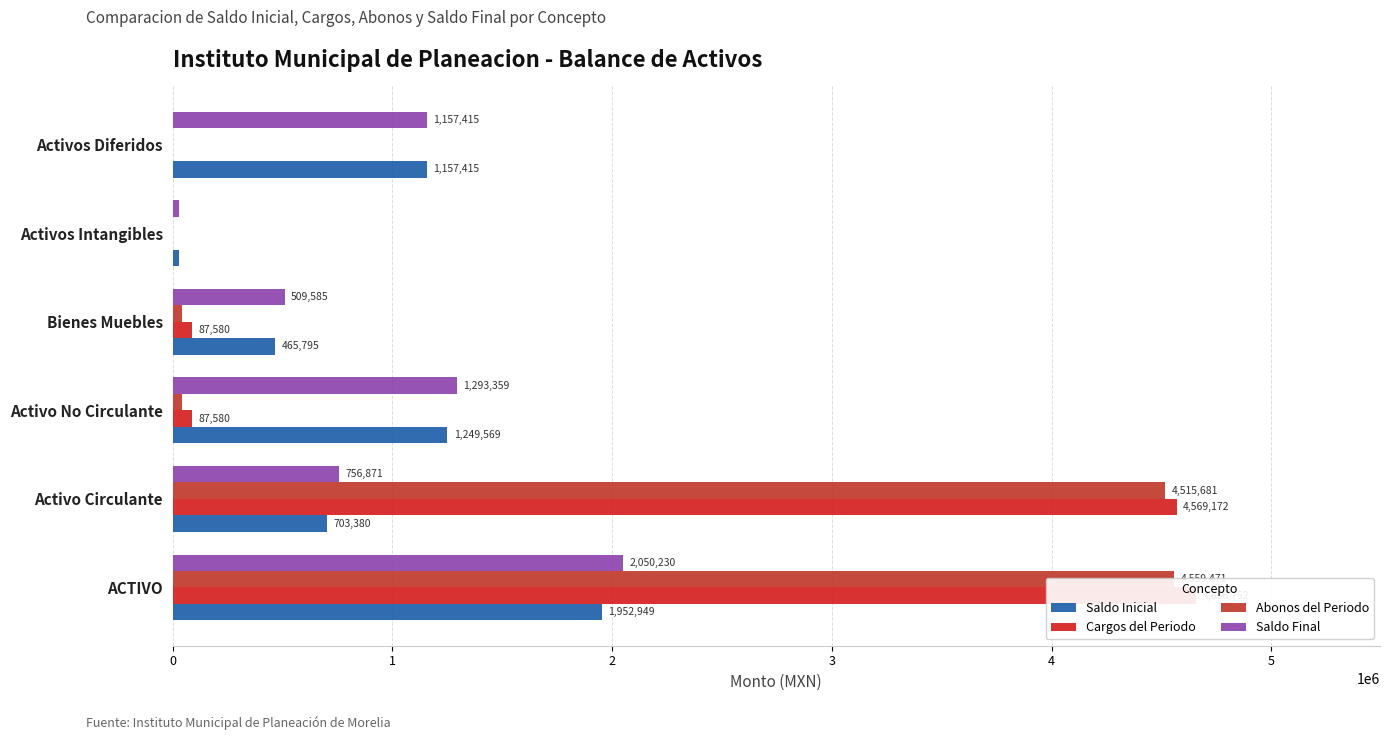

What is the value of the Saldo Inicial bar at the 4th from the left?

465795.2